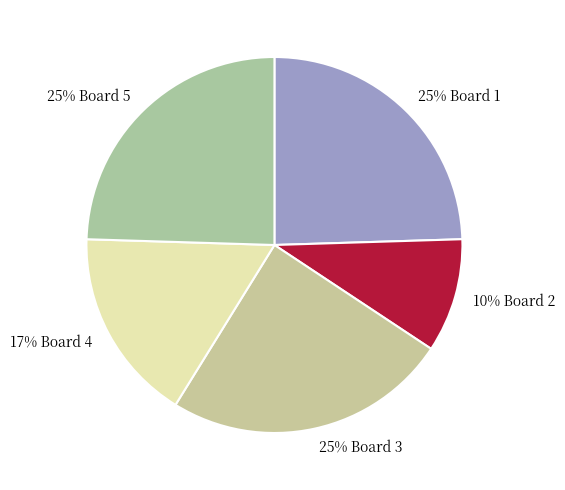

What is the smallest slice in the pie chart?

10% Board 2